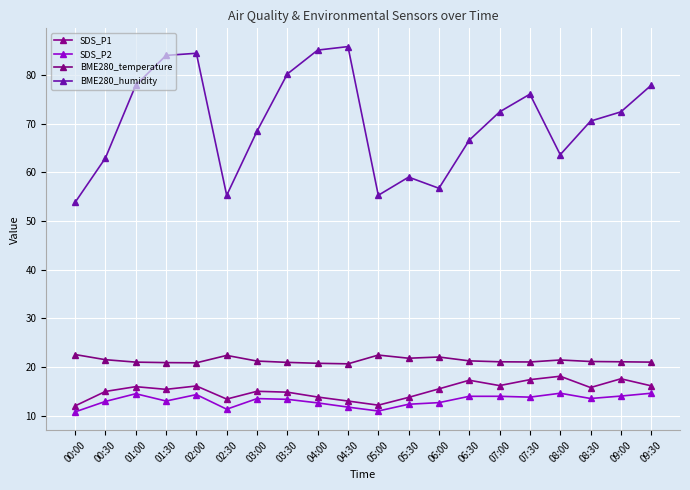

True or false: BME280_humidity has more than 2 interior local peaks.

True